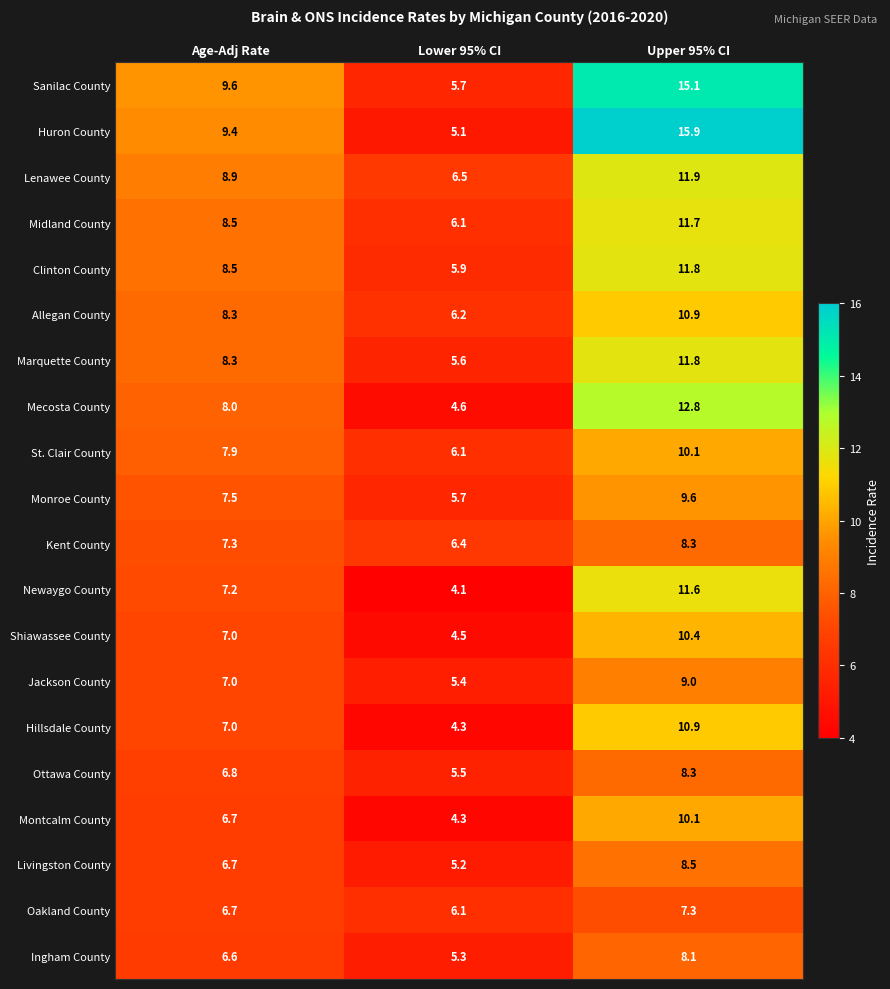

True or false: Lenawee County has a value of 9.2 at Lower 95% CI.

False